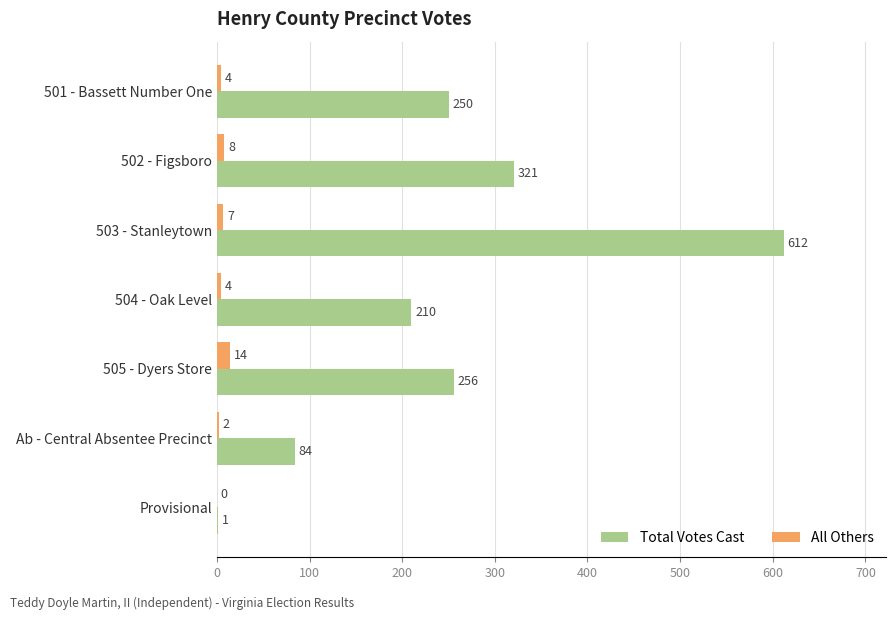

What value does the All Others series have at 502 - Figsboro, to the nearest 5?

10